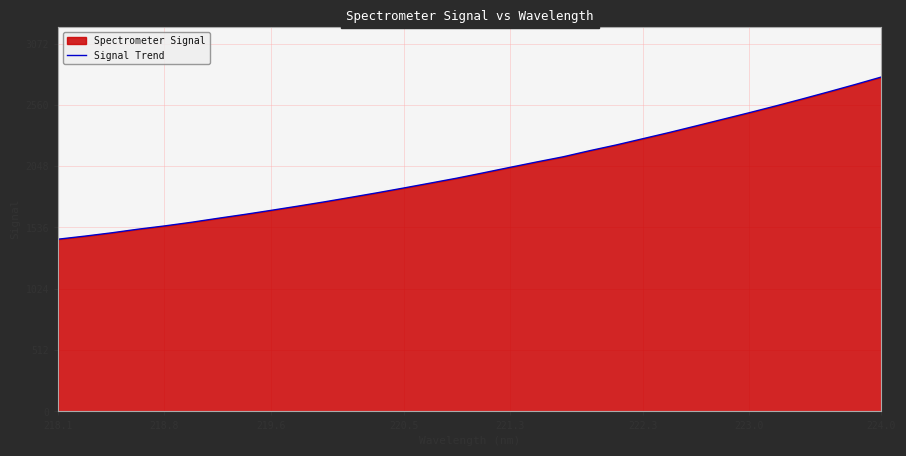

What is the smallest value displayed?

1438.4